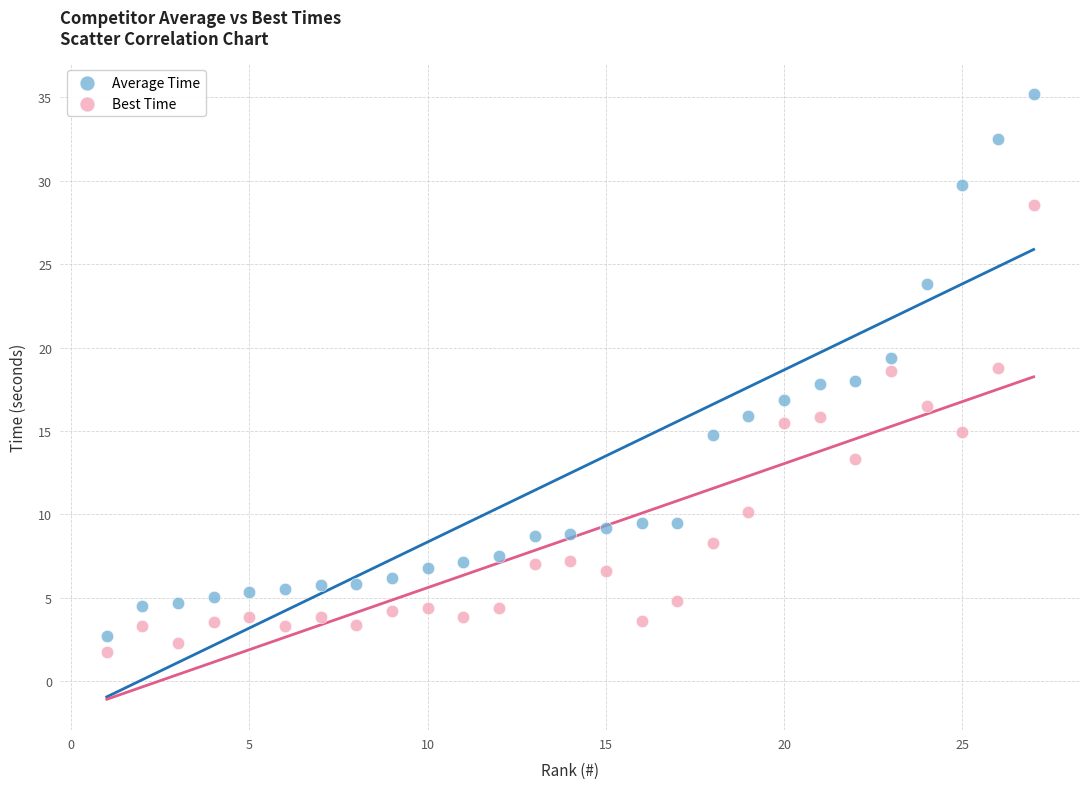

What are all the series names shown in the legend?

Average Time, Best Time